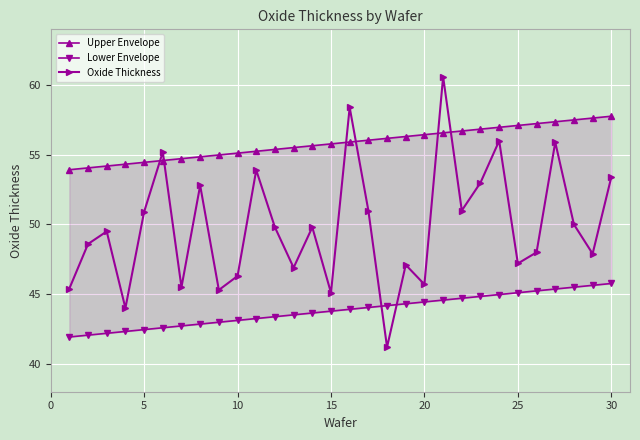

What is the lowest value of the Oxide Thickness series?

41.2